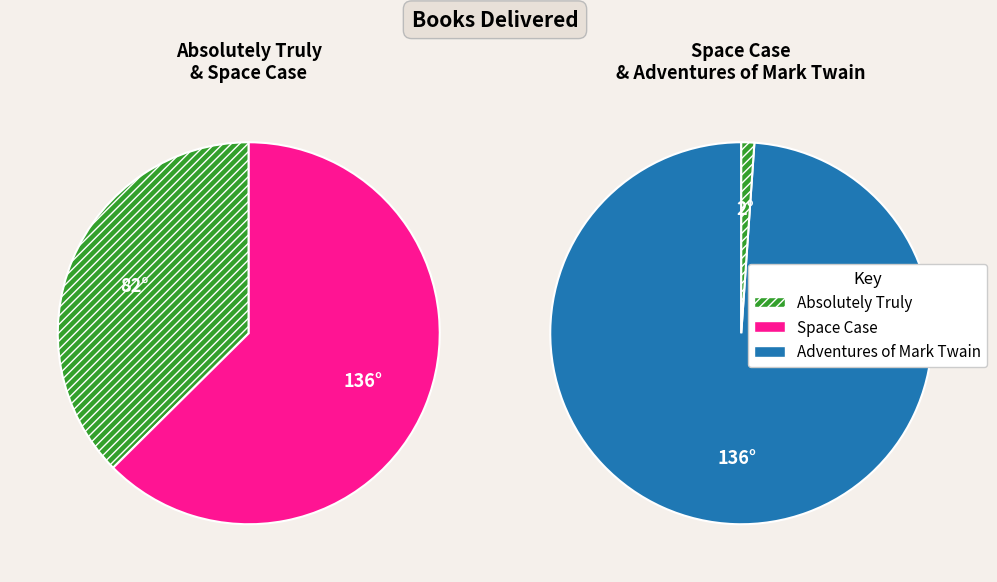

Does Space Case account for over 50% of the chart?

Yes